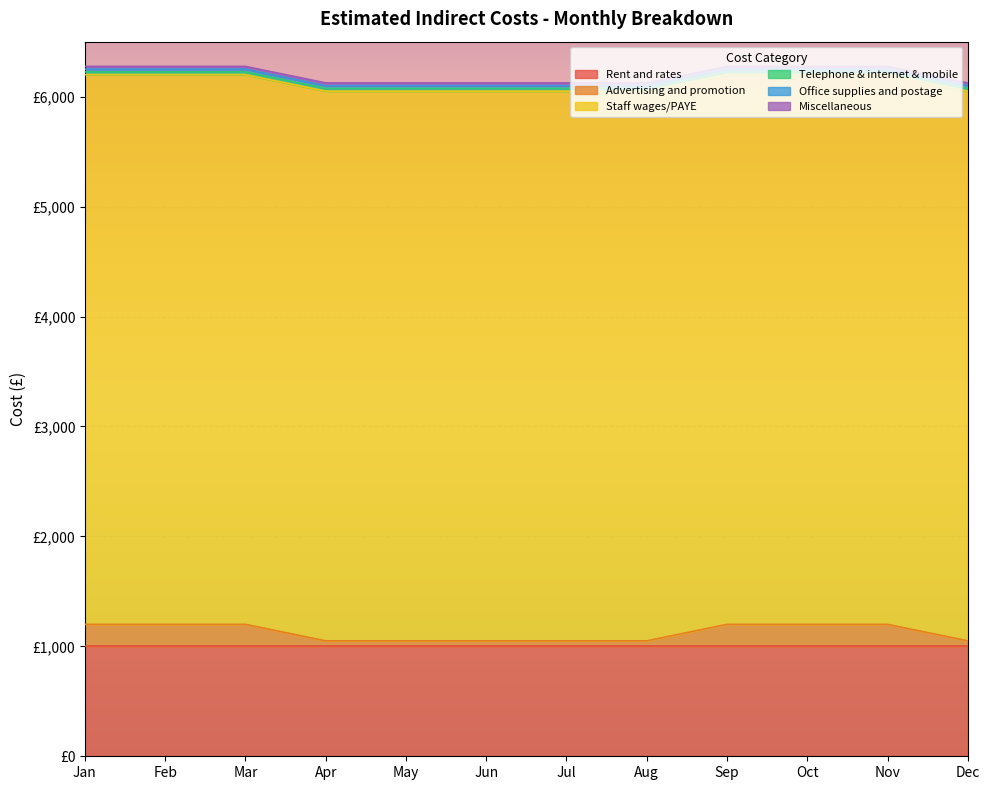

True or false: Rent and rates has a value of 382 at Sep.

False